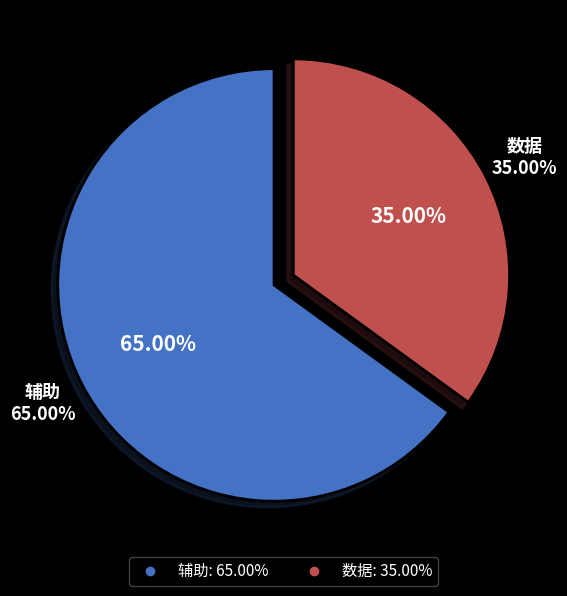

To the nearest percent, what is the combined percentage of 数据 and 辅助?

100%